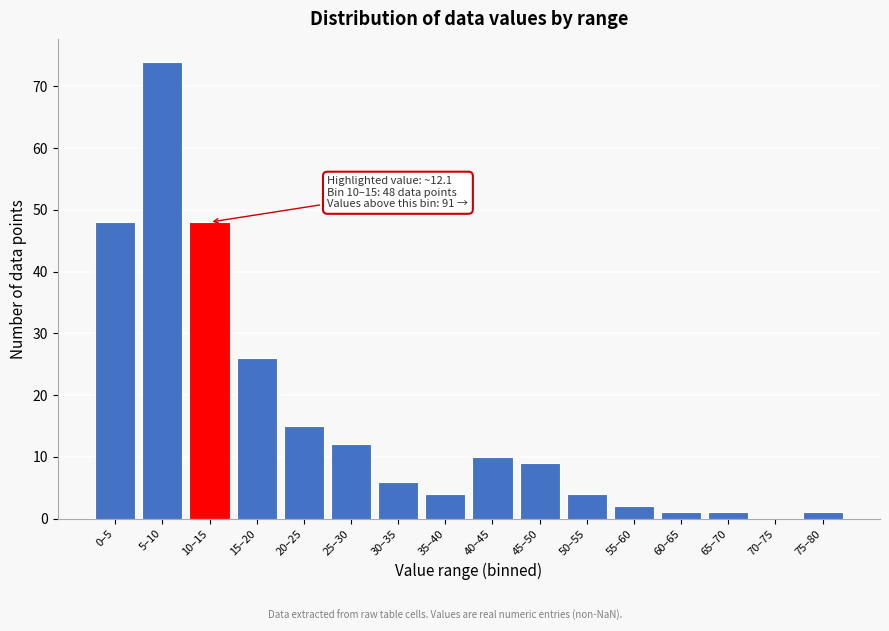

Reading left to right, list all the values displayed in this chart.

0–5=48	5–10=74	10–15=48	15–20=26	20–25=15	25–30=12	30–35=6	35–40=4	40–45=10	45–50=9	50–55=4	55–60=2	60–65=1	65–70=1	70–75=0	75–80=1